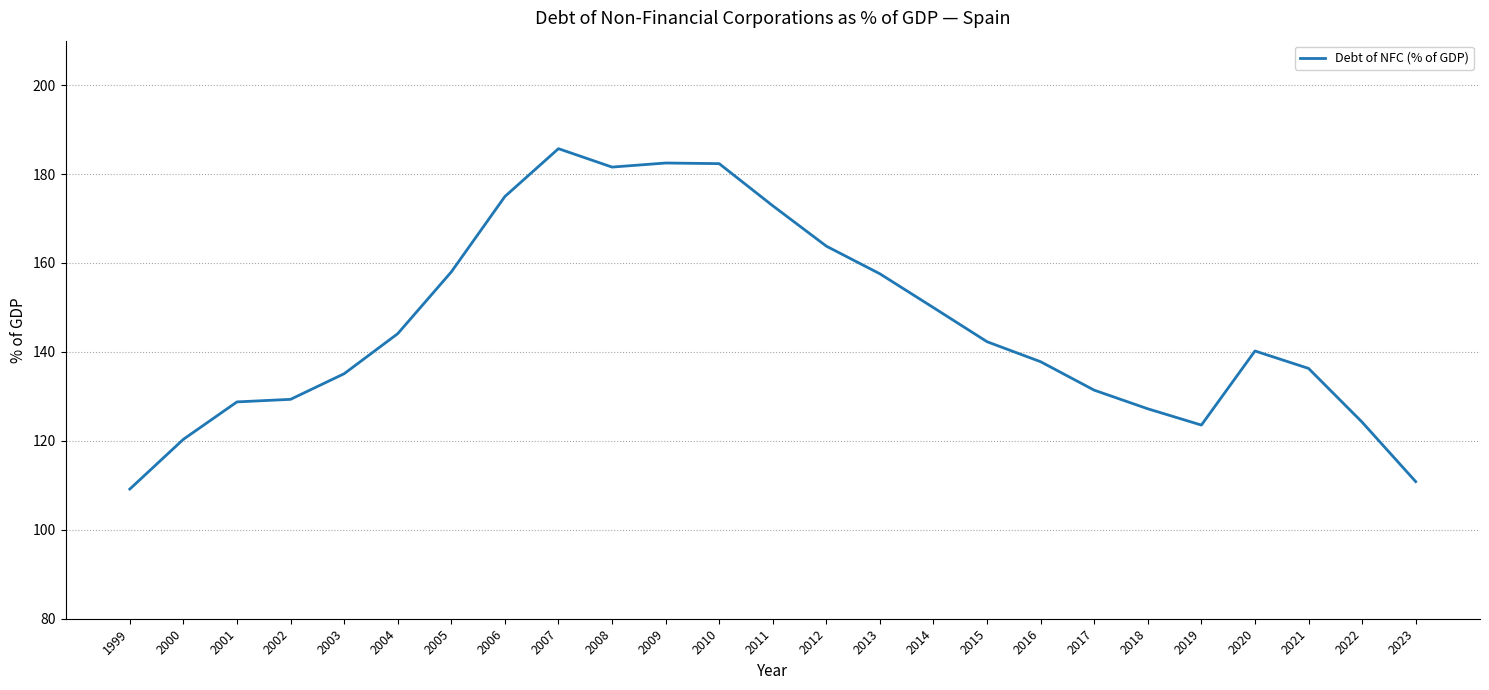

What is the change in value from 2003 to 2017?

-3.7